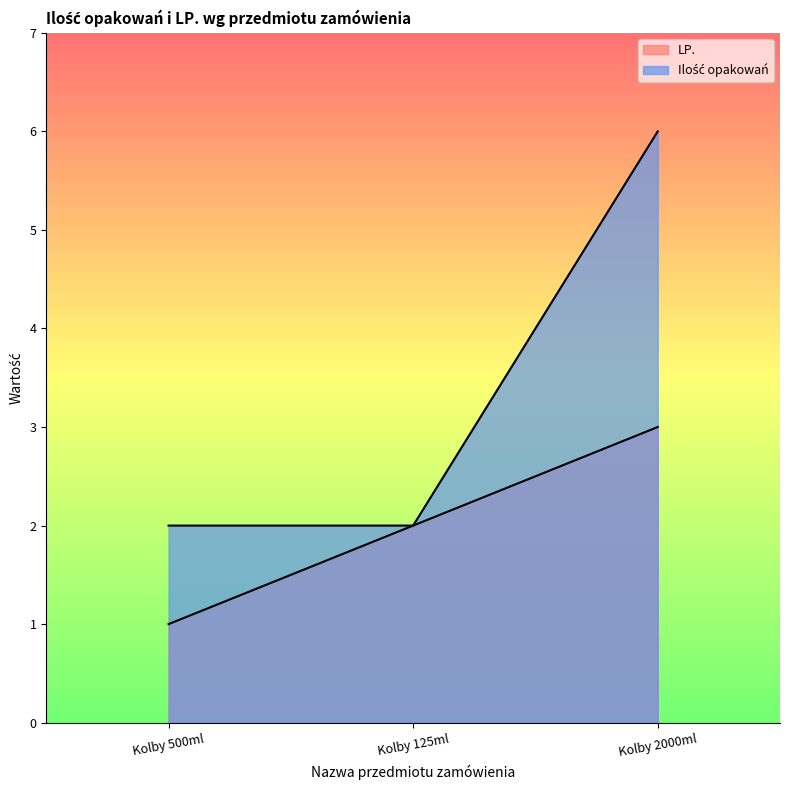

What is the value of the LP. point at the 3rd from the left?

3